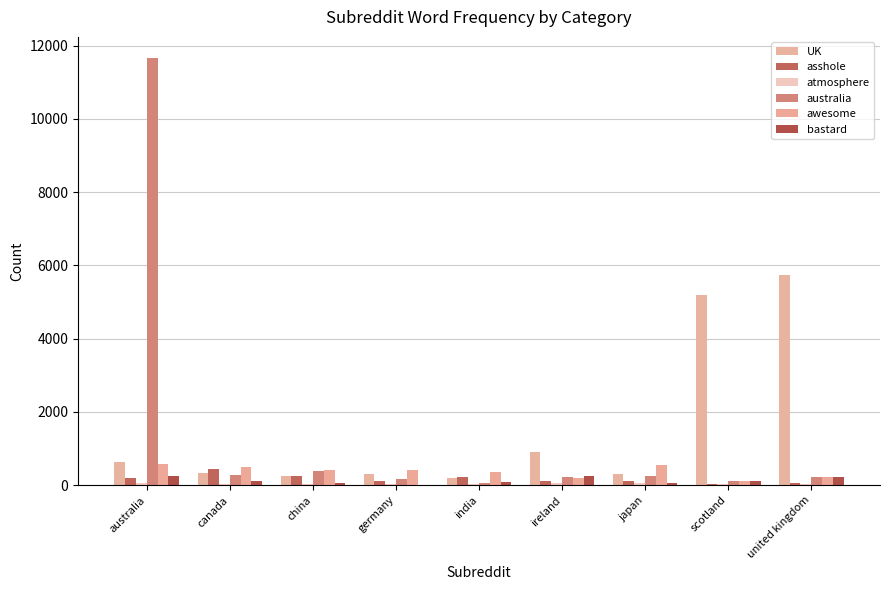

Which category has the lowest value in the awesome series?

scotland